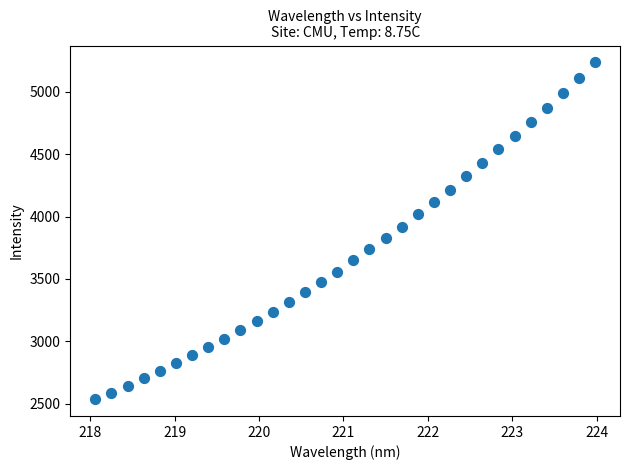

What is the range of X values (max minus min)?

5.9